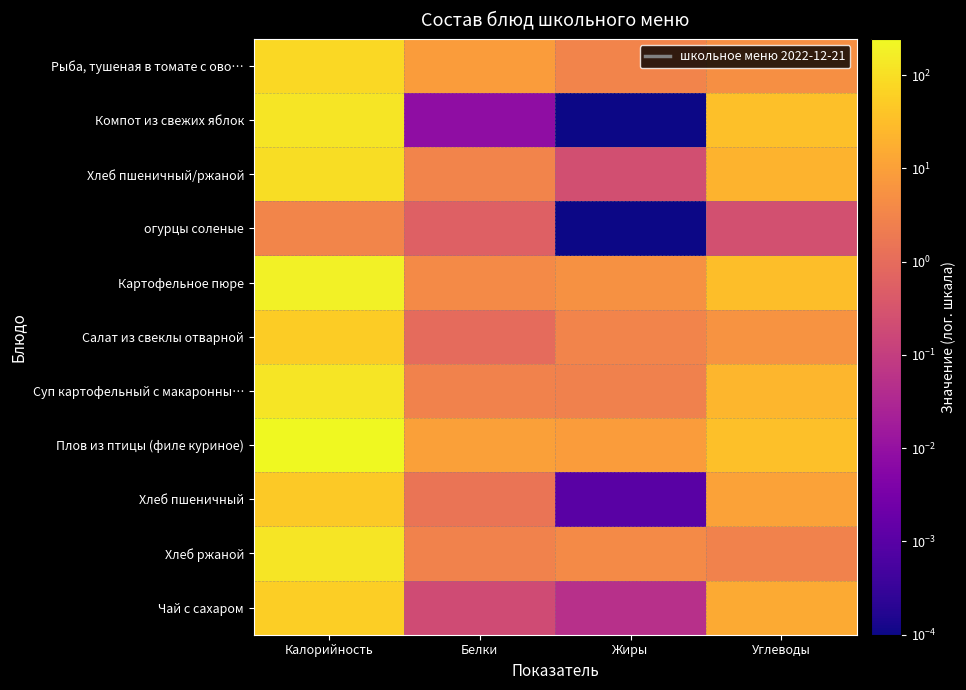

Reading left to right, list all the values displayed in this chart.

Рыба, тушеная в томате с ово…: Калорийность=78.0	Белки=8.3	Жиры=3.0	Углеводы=5.1
Компот из свежих яблок: Калорийность=127.8	Белки=0.0	Жиры=0.0	Углеводы=33.6
Хлеб пшеничный/ржаной: Калорийность=93.2	Белки=3.0	Жиры=0.2	Углеводы=20.9
огурцы соленые: Калорийность=3.2	Белки=0.6	Жиры=0.0	Углеводы=0.3
Картофельное пюре: Калорийность=185.0	Белки=3.9	Жиры=5.4	Углеводы=31.6
Салат из свеклы отварной: Калорийность=54.3	Белки=1.0	Жиры=3.0	Углеводы=6.2
Суп картофельный с макаронны…: Калорийность=125.5	Белки=2.8	Жиры=2.7	Углеводы=23.9
Плов из птицы (филе куриное): Калорийность=245.1	Белки=10.3	Жиры=8.4	Углеводы=34.1
Хлеб пшеничный: Калорийность=46.6	Белки=1.5	Жиры=0.0	Углеводы=10.5
Хлеб ржаной: Калорийность=128.0	Белки=2.8	Жиры=4.1	Углеводы=2.9
Чай с сахаром: Калорийность=57.3	Белки=0.2	Жиры=0.1	Углеводы=15.0